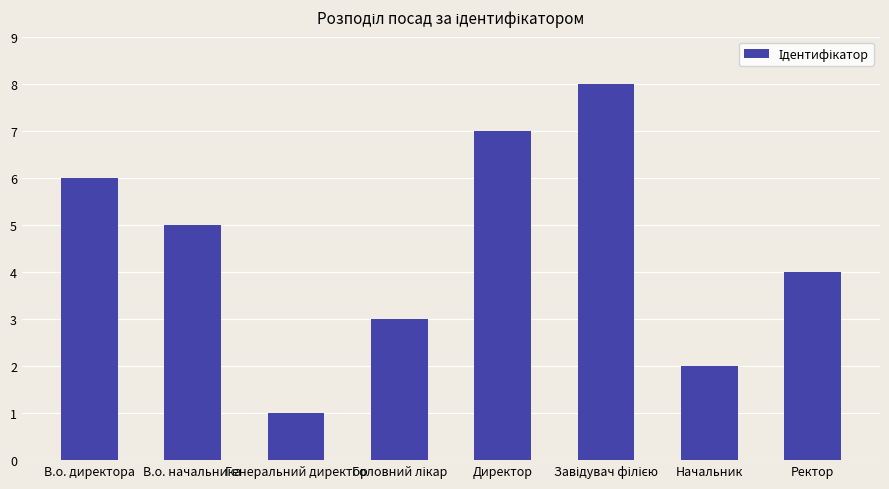

Does the chart contain stacked bars?

No